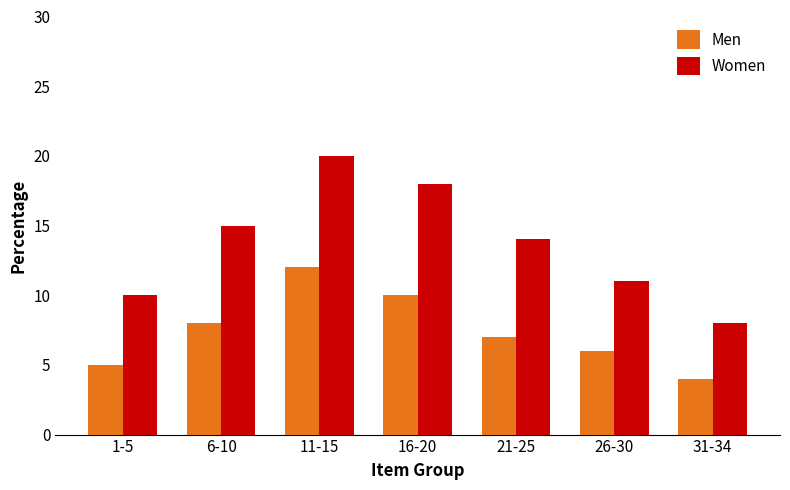

What are all the series names shown in the legend?

Men, Women